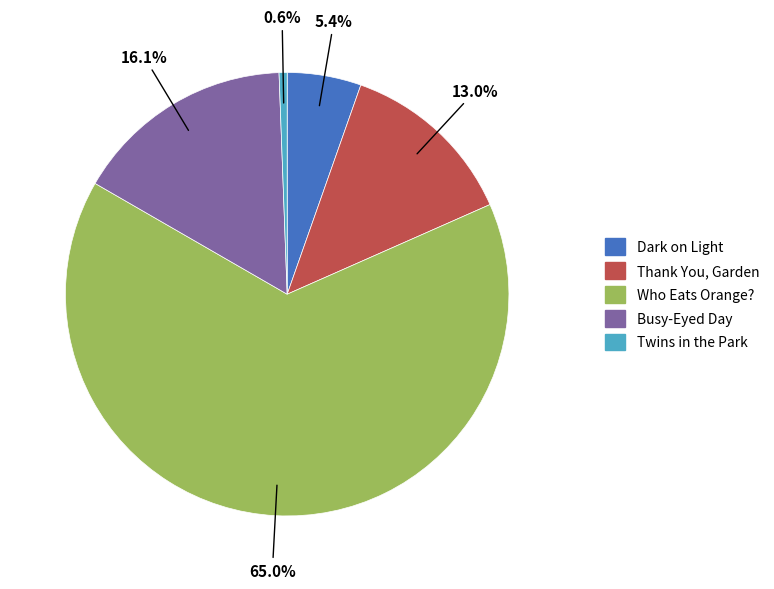

Which slice is the largest?

Who Eats Orange?